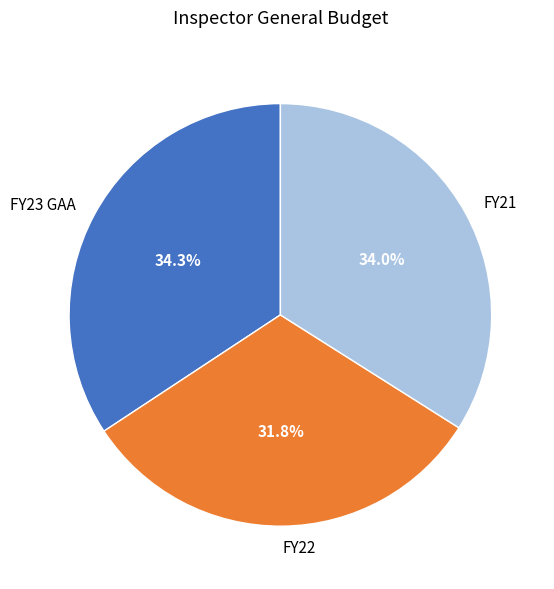

Which category has the smallest portion of the pie?

FY22